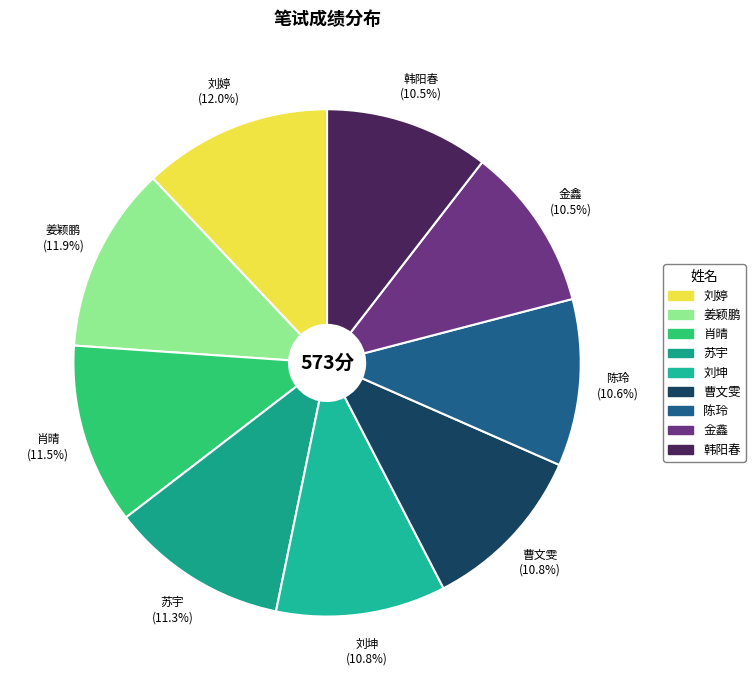

Approximately how many times larger is the value at 刘坤 compared to 姜颖鹏?

0.9